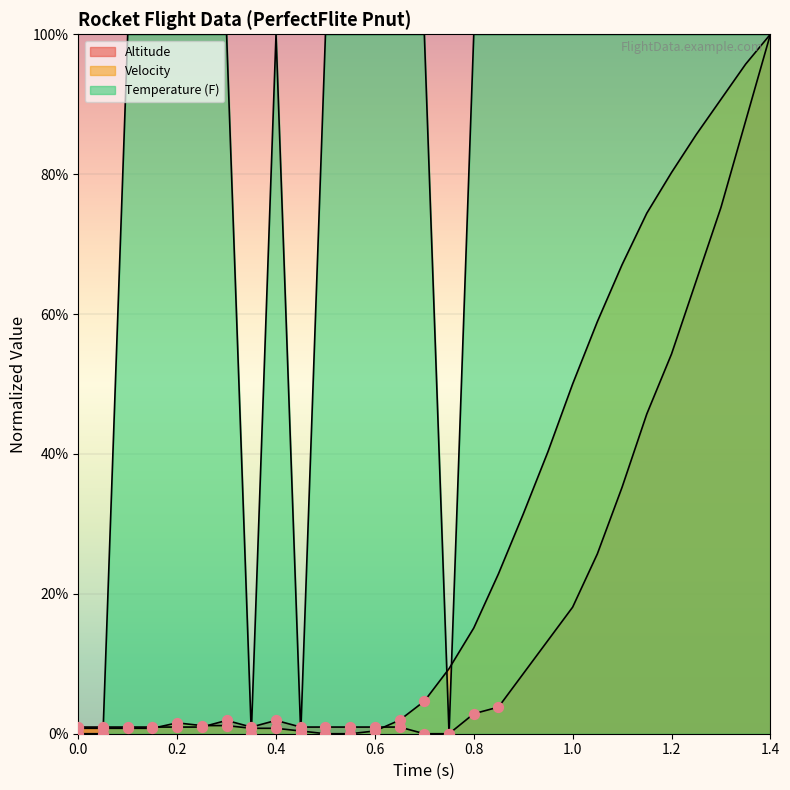

How many lines are shown in the chart?

3